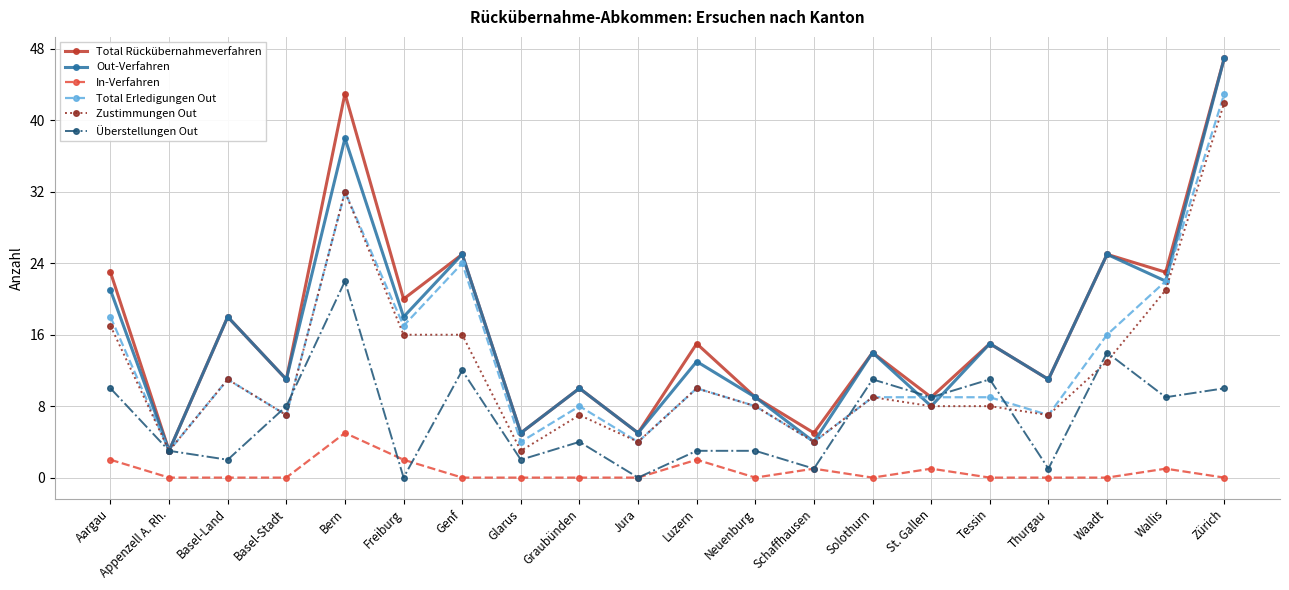

True or false: Total Rückübernahmeverfahren and In-Verfahren intersect in this chart.

False